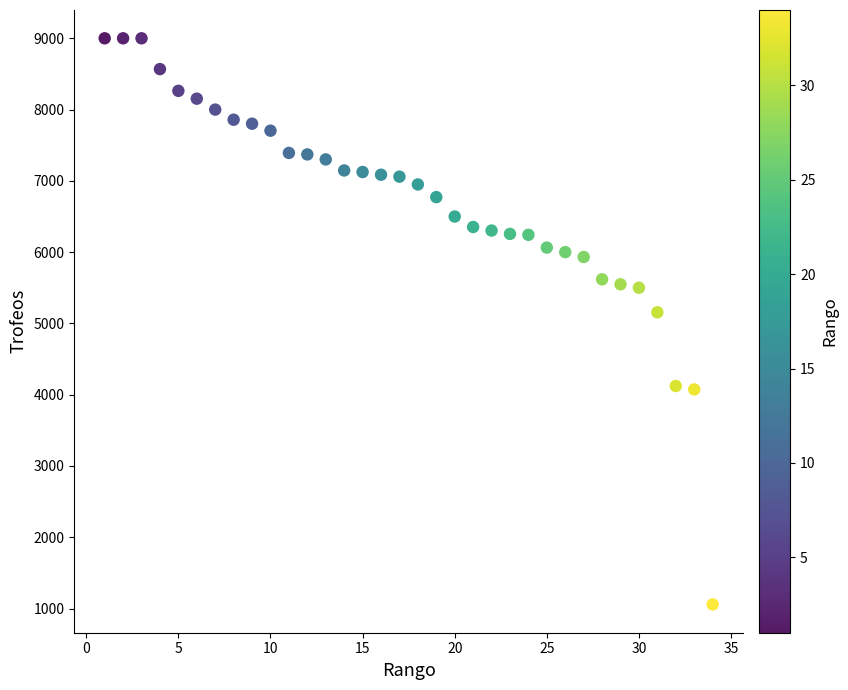

What is the range of X values (max minus min)?

33